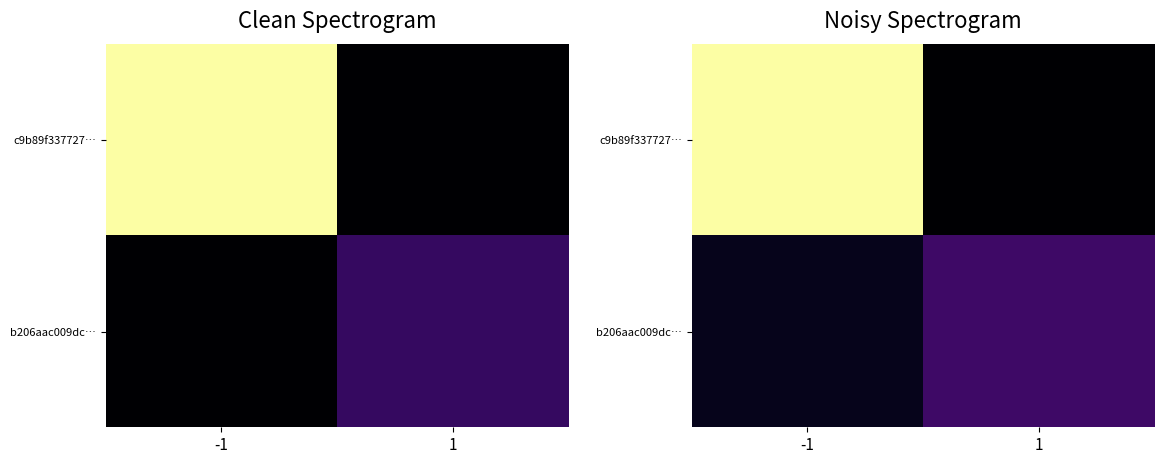

Which label corresponds to the largest value in the chart?

-1